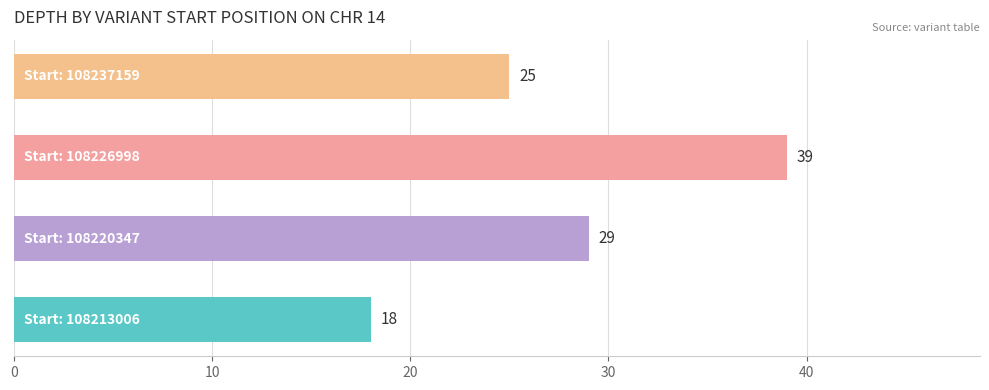

What is the sum of all values?

111